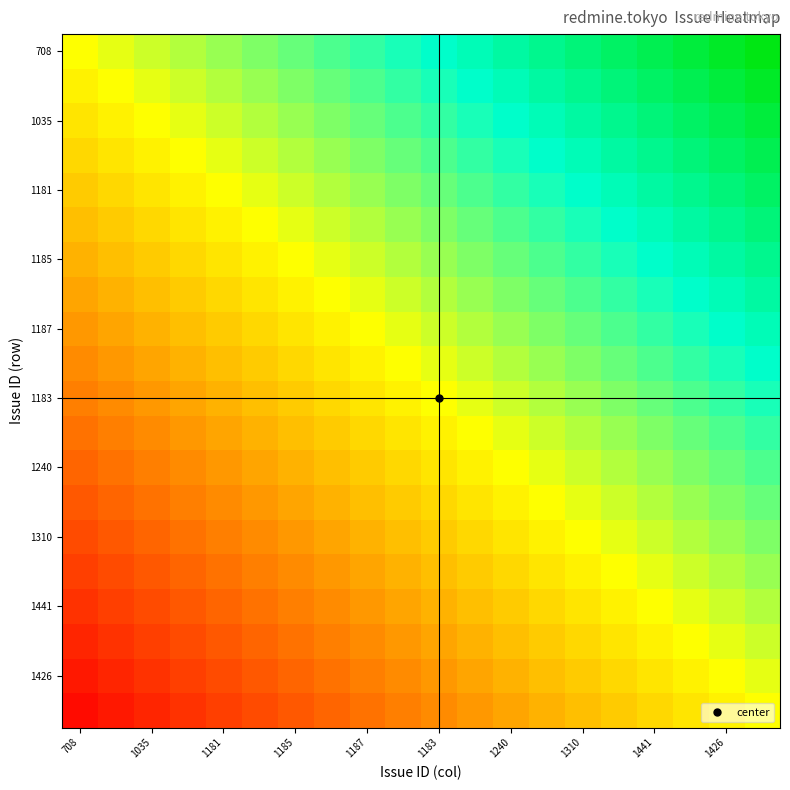

Which category has the highest value across all series?

19